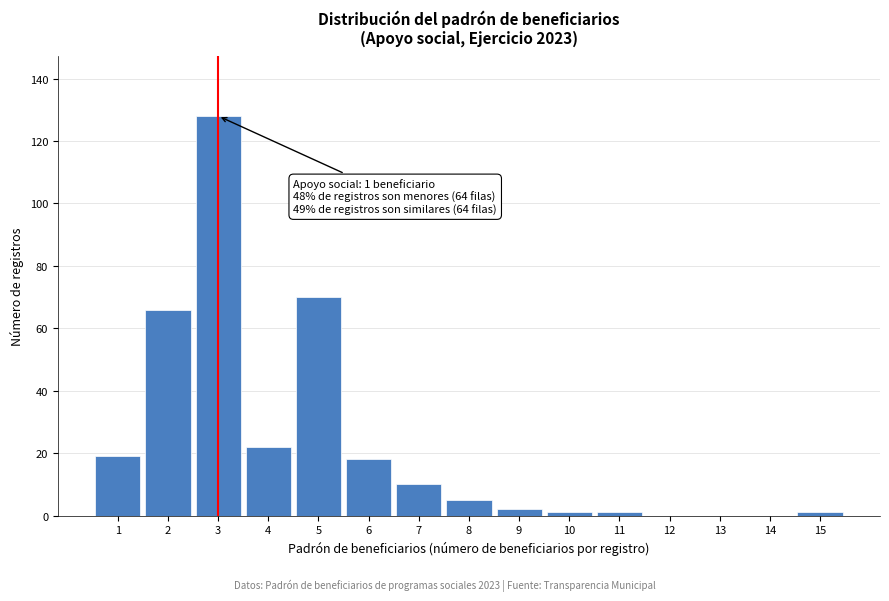

Reading left to right, transcribe all the data shown in this chart.

1=19	2=66	3=128	4=22	5=70	6=18	7=10	8=5	9=2	10=1	11=1	12=0	13=0	14=0	15=1